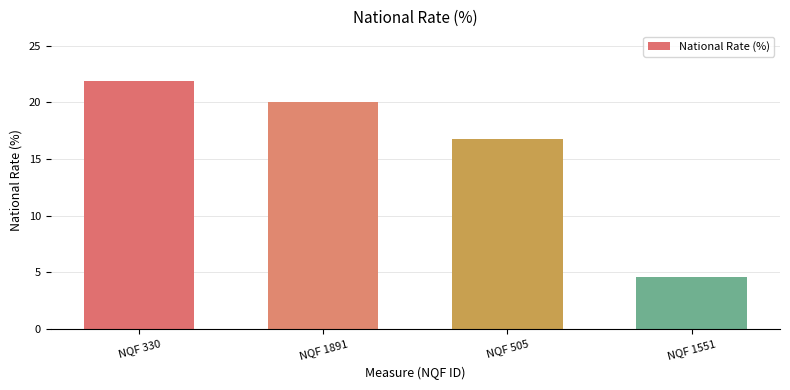

What is the change in value from NQF 330 to NQF 1891?

-1.9